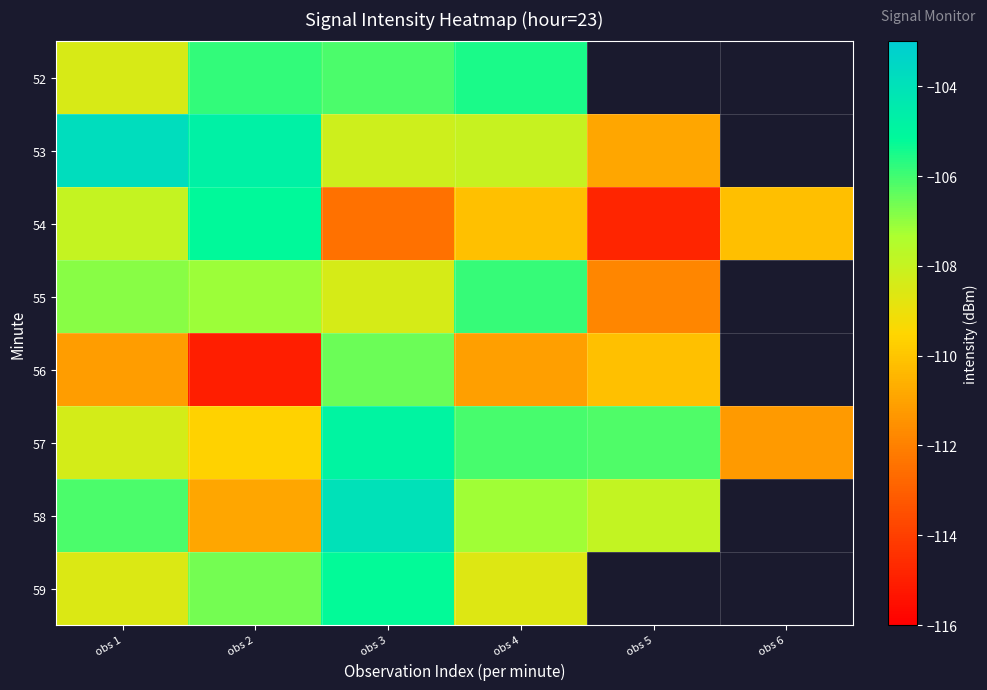

At how many categories does at least one series exceed -109?

5